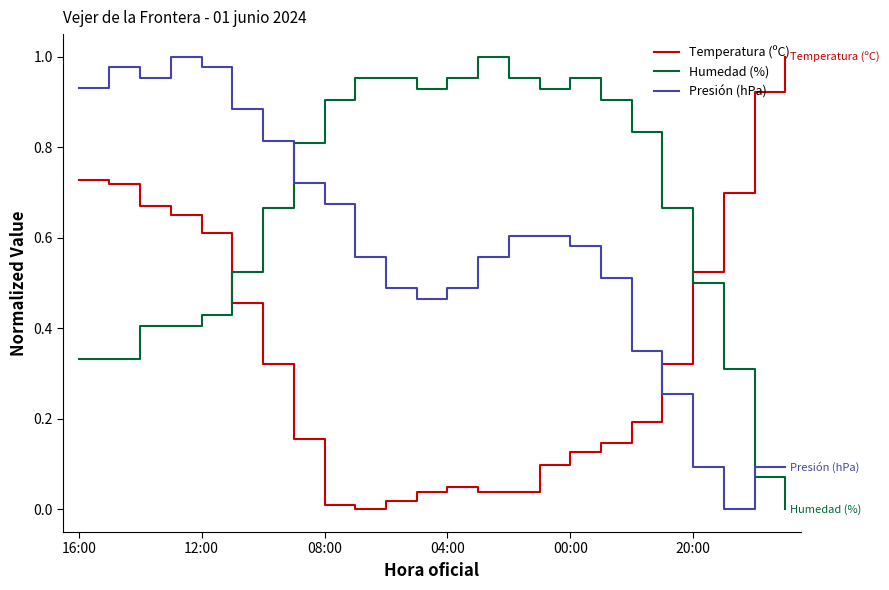

After their last crossing, which series has the higher values: Presión (hPa) or Temperatura (ºC)?

Temperatura (ºC)